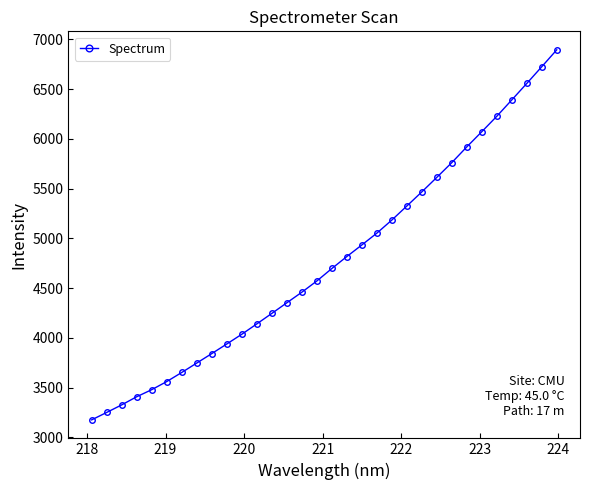

How many lines are shown in the chart?

1